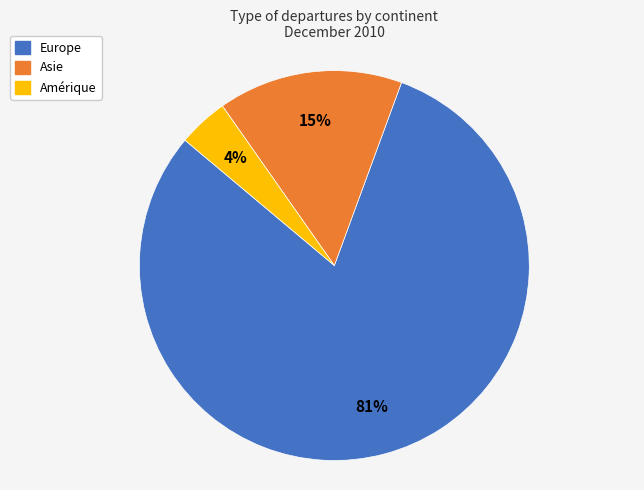

How many segments does this pie chart have?

3